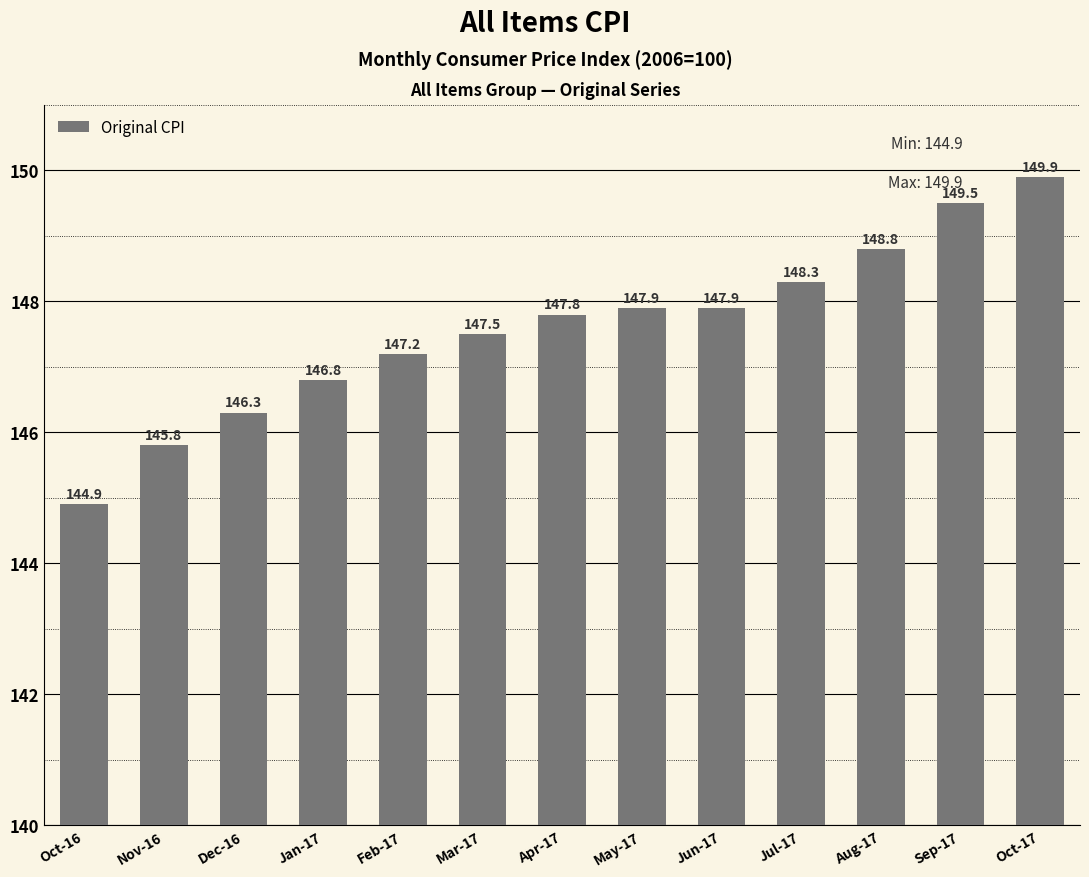

True or false: the data shows 145.8 at Nov-16.

True